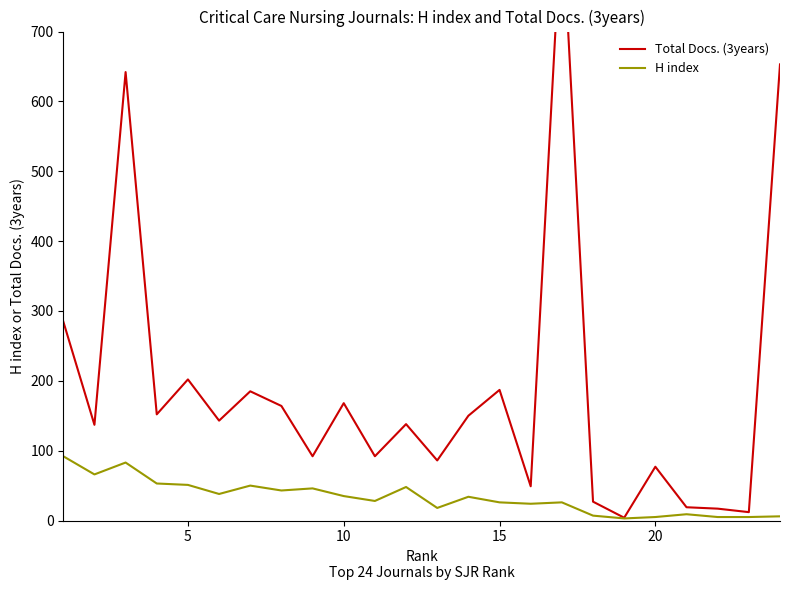

How many lines are shown in the chart?

2